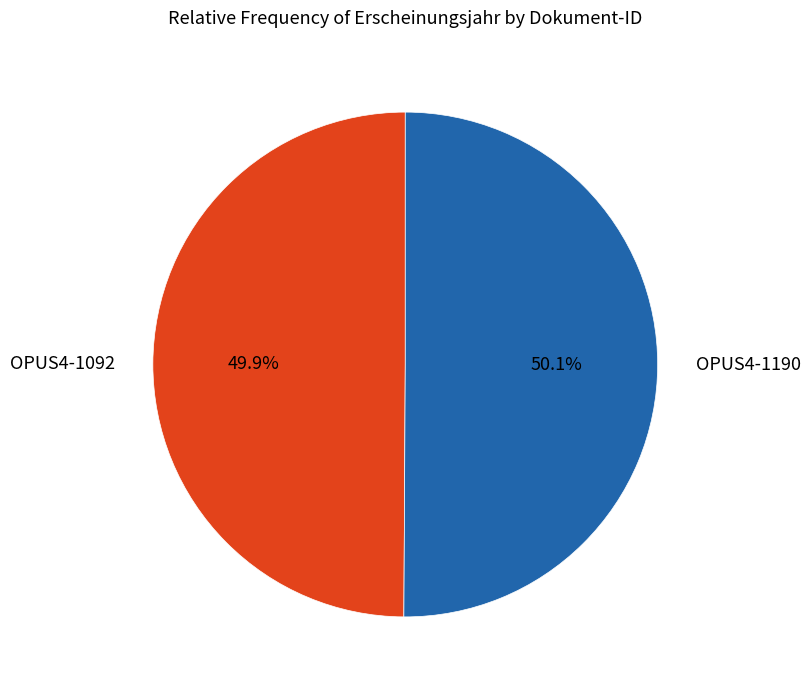

The OPUS4-1092 slice represents 50% of the pie. True or false?

True